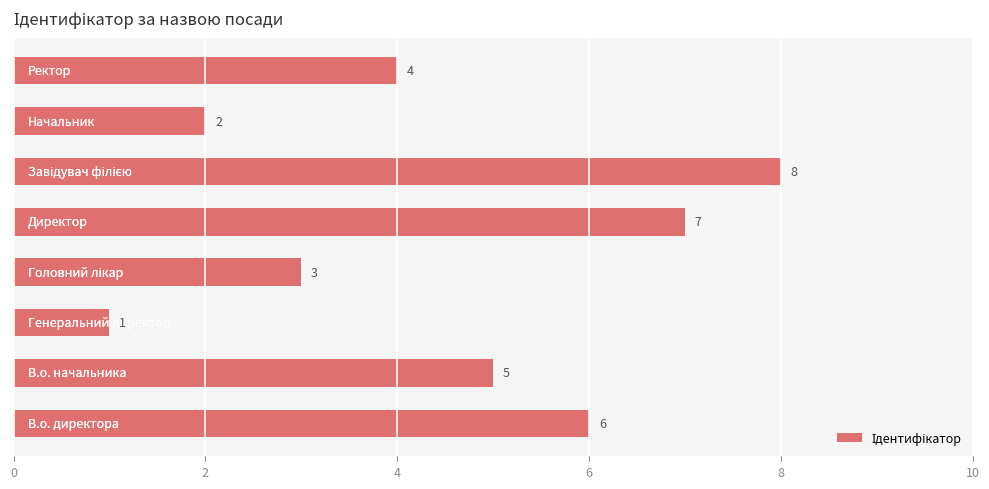

How many values are between 3 and 7?

5